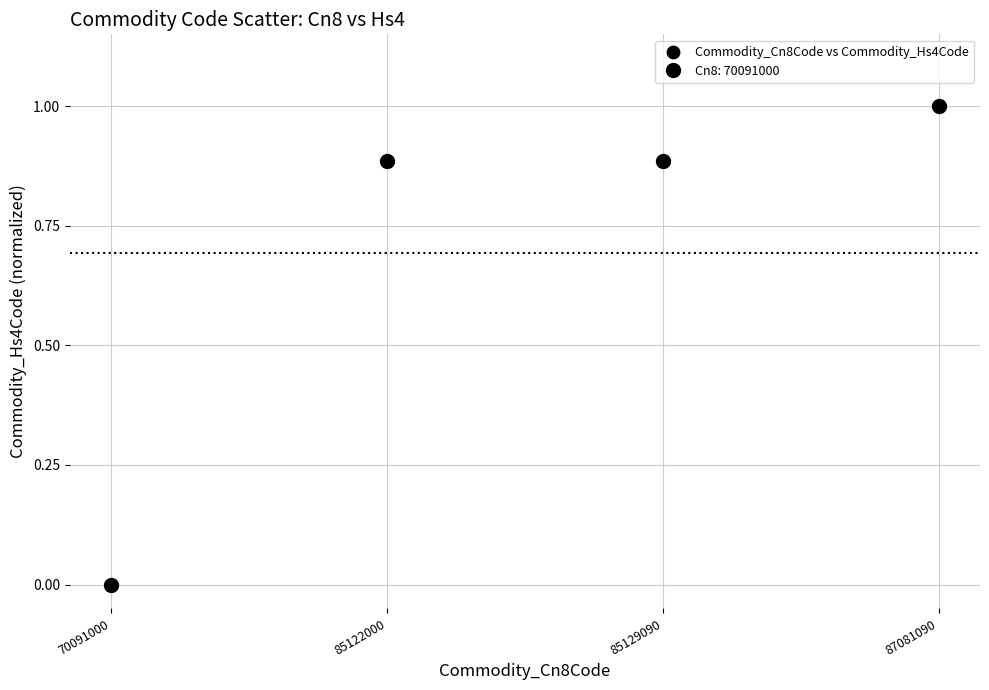

What is the average Y value?

0.7